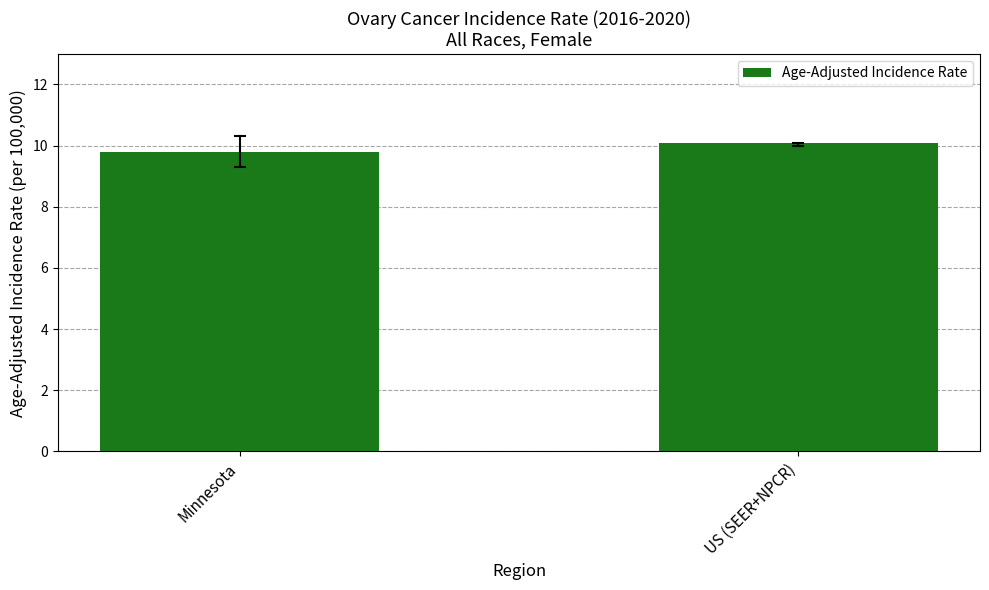

How many values exceed 10?

1